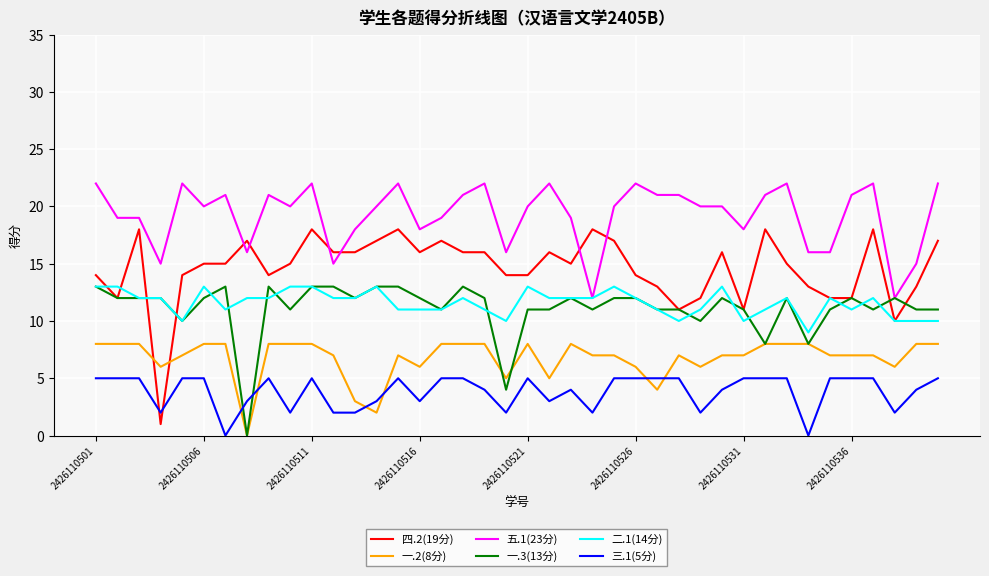

Which series has the largest range (max minus min)?

四.2(19分)